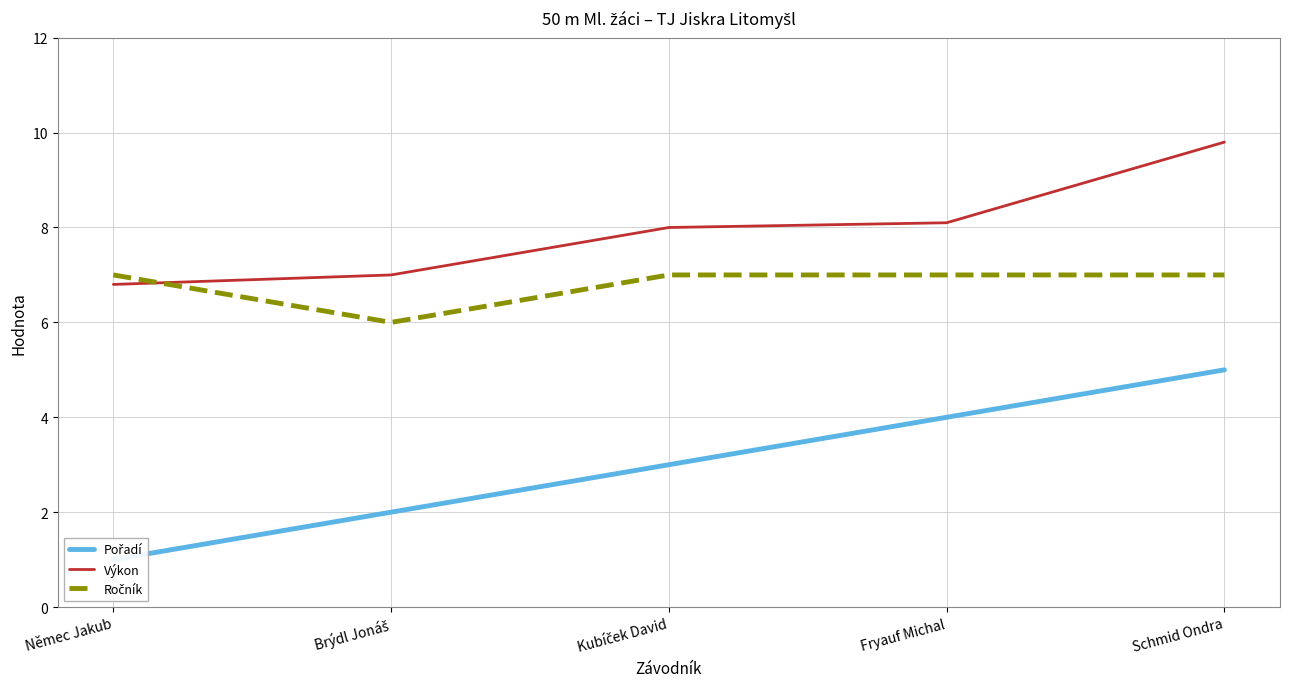

The Ročník series shows 10.5 at Němec Jakub. True or false?

False